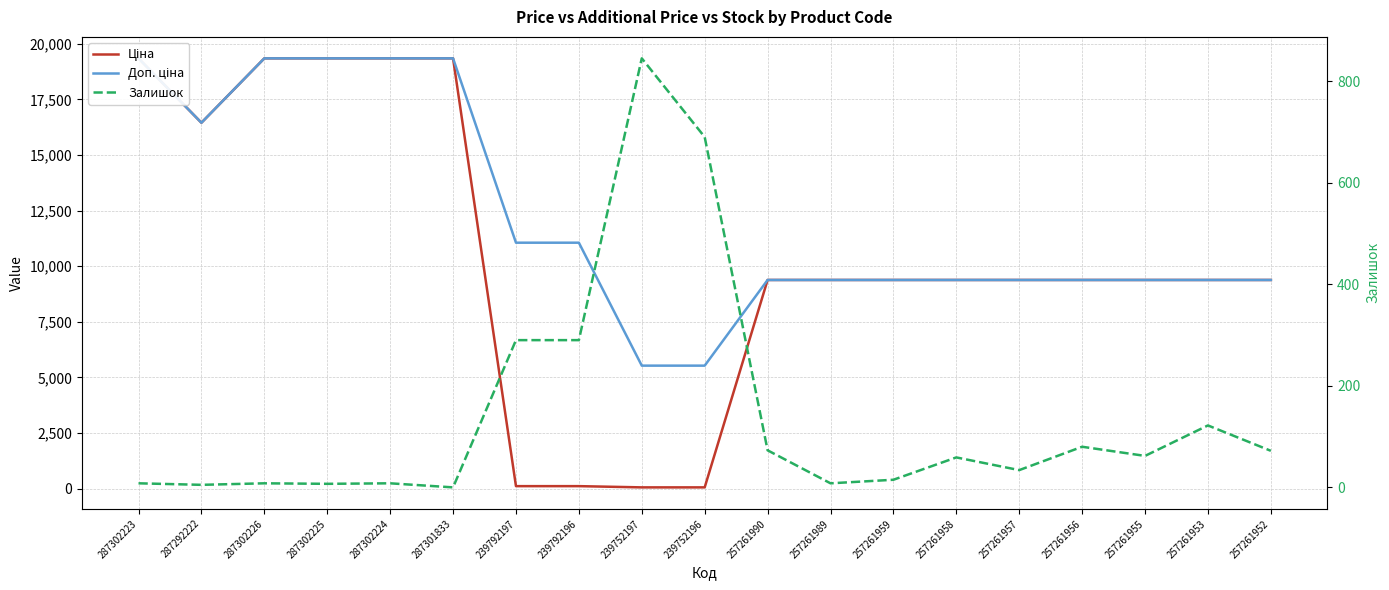

What is the difference between the maximum and minimum values in the Залишок series?

845.0